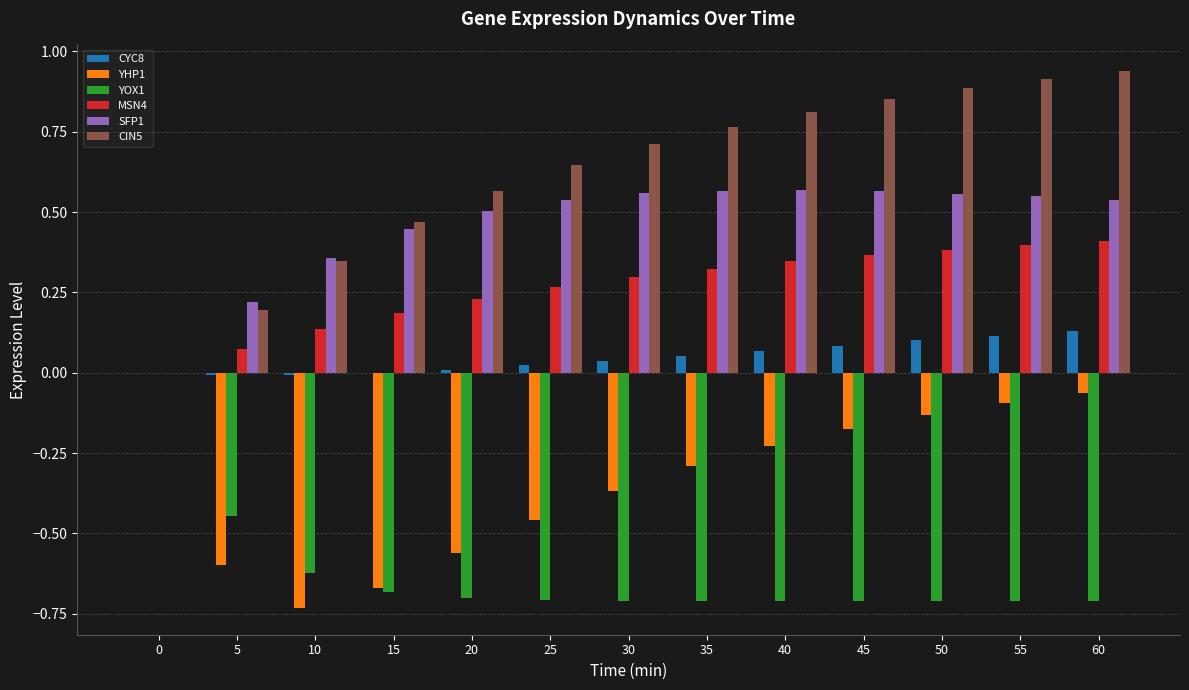

What is the sum of all MSN4 values?

3.4